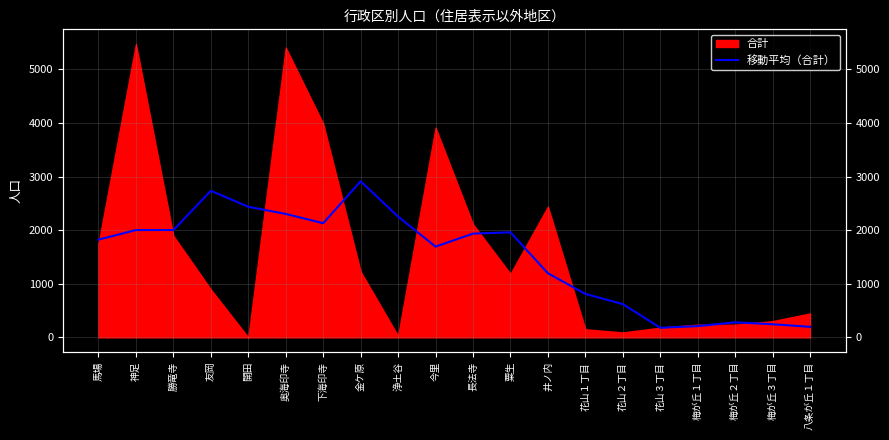

True or false: the data shows 401.8 at 梅が丘３丁目.

False